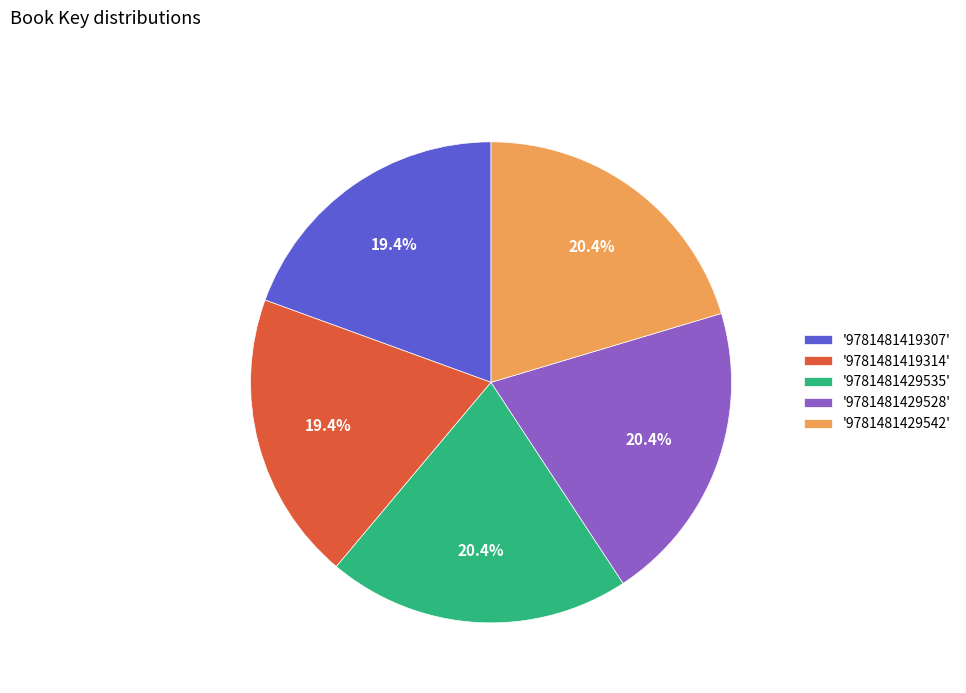

To the nearest percent, what is the average slice percentage?

20%